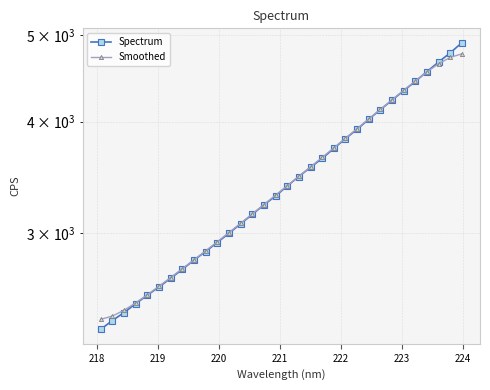

What is the difference between the maximum and minimum values in the Smoothed series?

2367.1